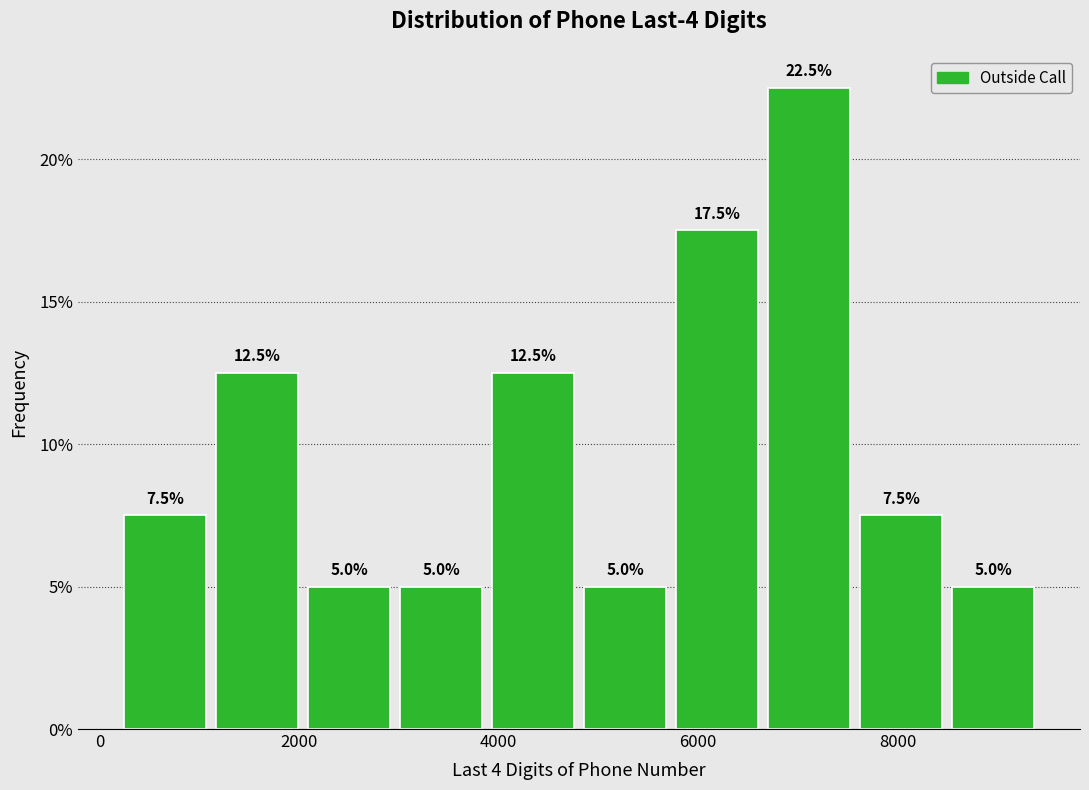

Over which range of the x-axis is the bar tallest?

6600 to 7600